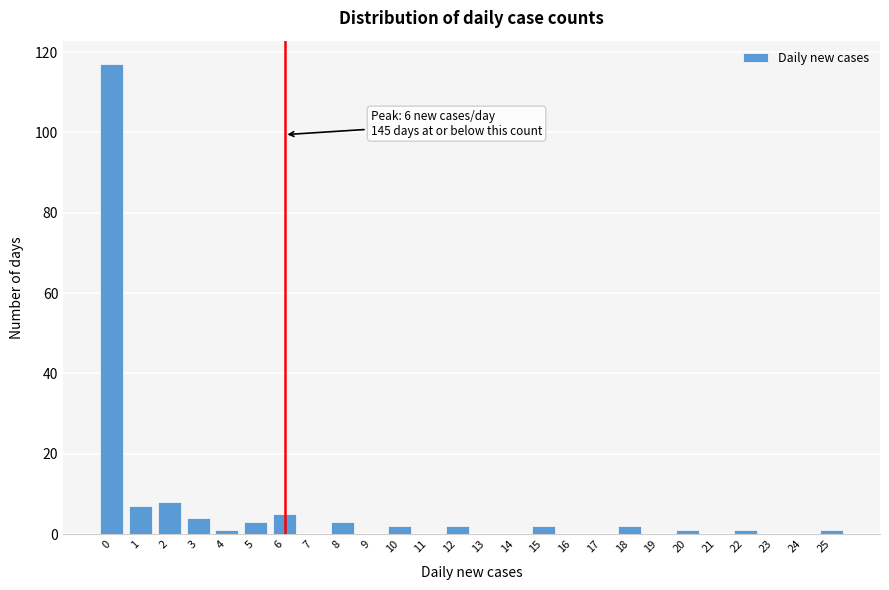

Reading right to left, transcribe all the data shown in this chart.

25=1	24=0	23=0	22=1	21=0	20=1	19=0	18=2	17=0	16=0	15=2	14=0	13=0	12=2	11=0	10=2	9=0	8=3	7=0	6=5	5=3	4=1	3=4	2=8	1=7	0=117